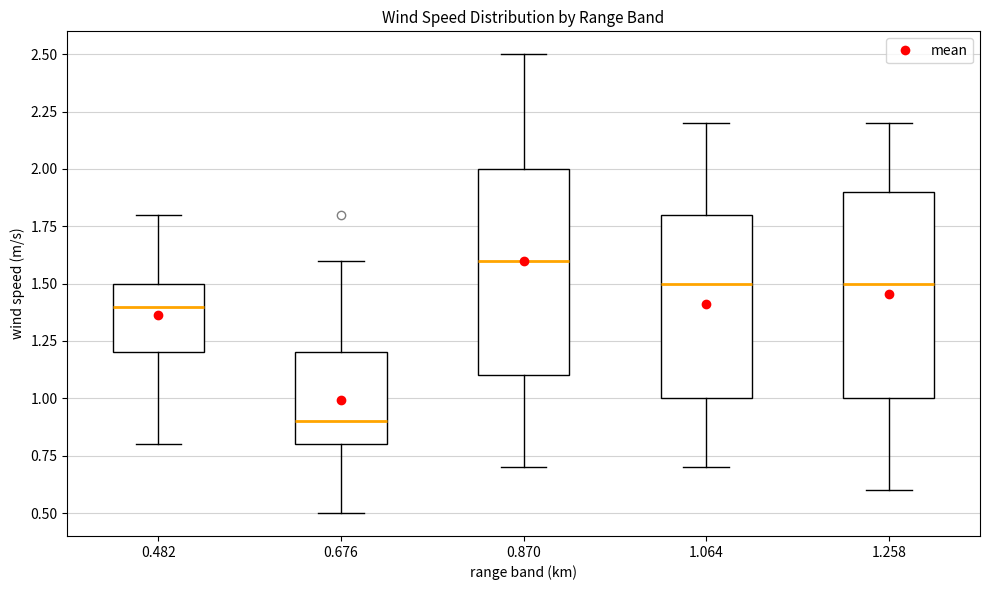

Reading left to right, transcribe this box plot: for each box, give where its median line is, the range the box spans, and where its two whiskers end, as read against the y-axis. The values are not printed on the chart, so give them approximately, as read against the axis.

0.482: median 1.4, box 1.2 to 1.5, whiskers 0.8 to 1.8
0.676: median 0.9, box 0.8 to 1.2, whiskers 0.5 to 1.6
0.870: median 1.6, box 1.1 to 2.0, whiskers 0.7 to 2.5
1.064: median 1.5, box 1.0 to 1.8, whiskers 0.7 to 2.2
1.258: median 1.5, box 1.0 to 1.9, whiskers 0.6 to 2.2